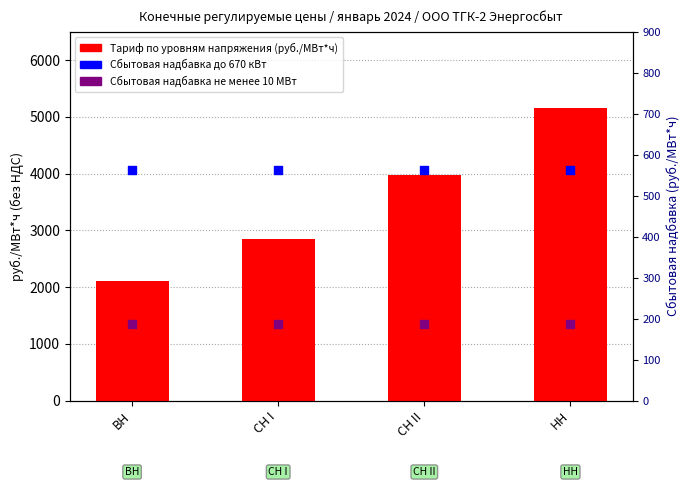

Which series reaches the minimum Y coordinate?

Сбытовая надбавка не менее 10 МВт